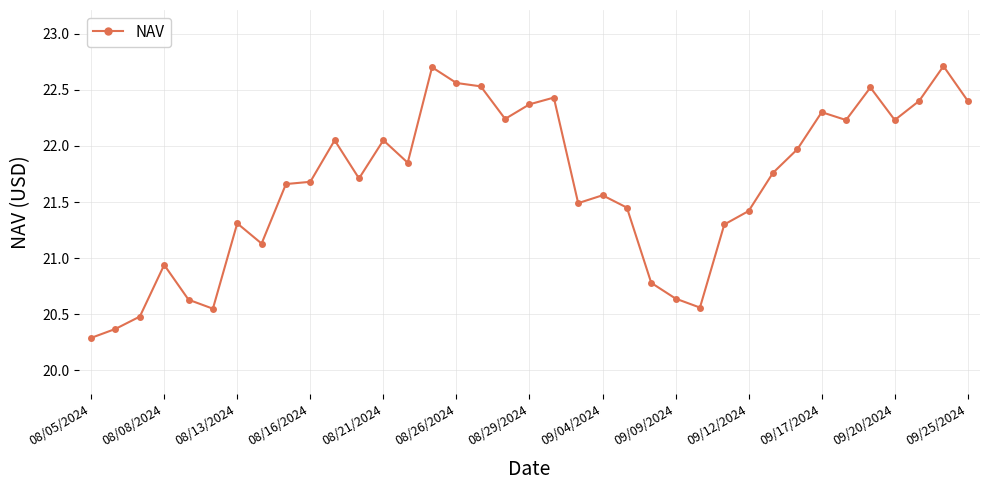

What is the difference between the maximum and second lowest values?

2.3